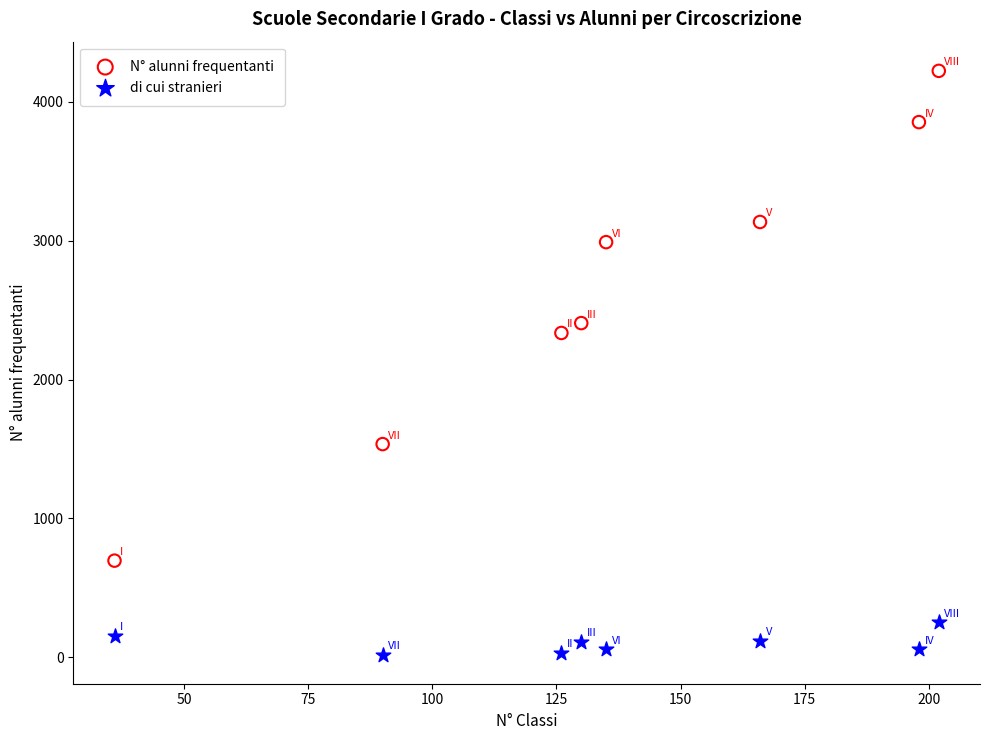

What are all the series names shown in the legend?

N° alunni frequentanti, di cui stranieri